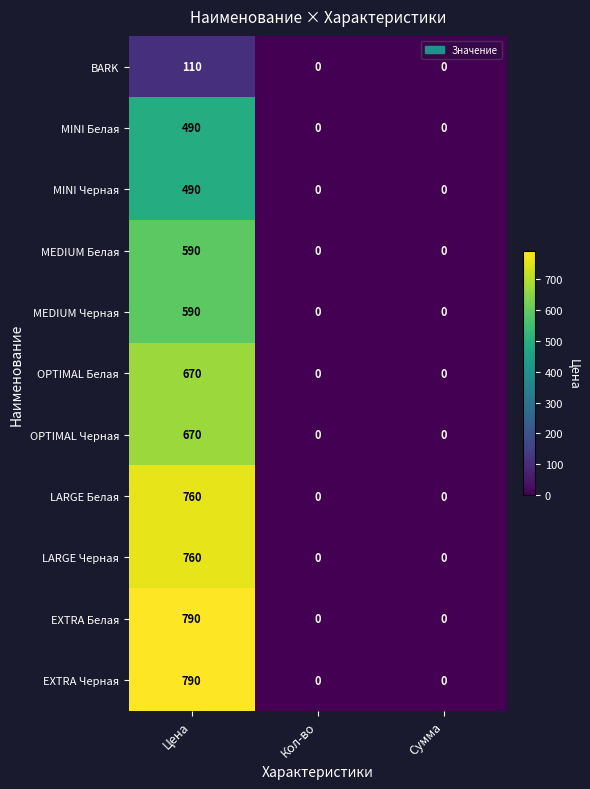

Count the MEDIUM Черная values in the range 0 to 590.

3